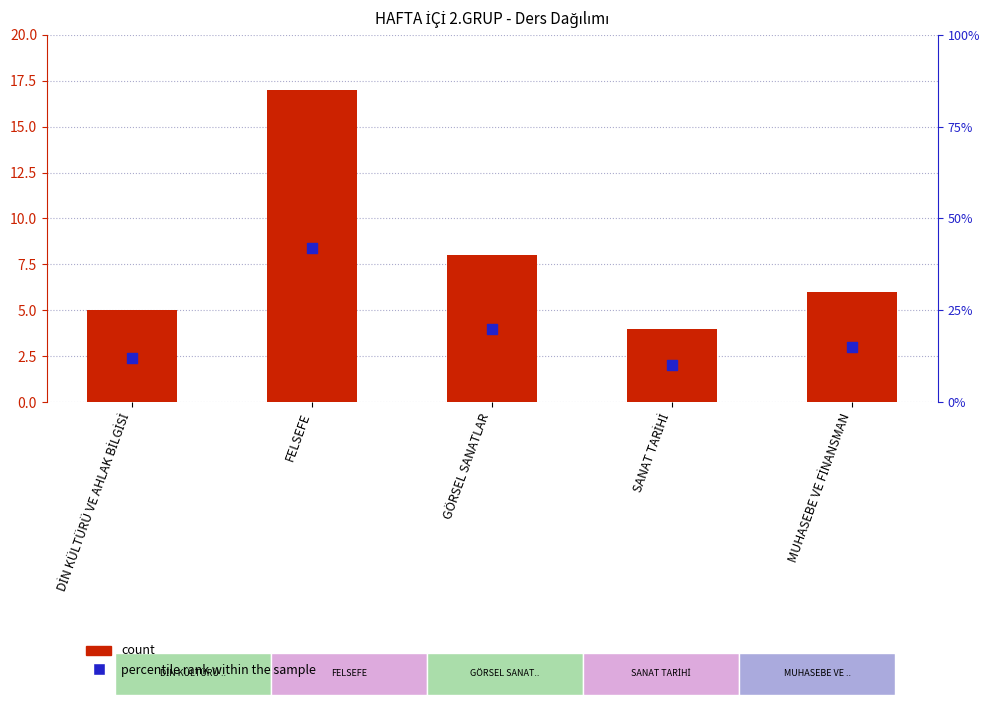

Which series contains the lowest Y value?

count